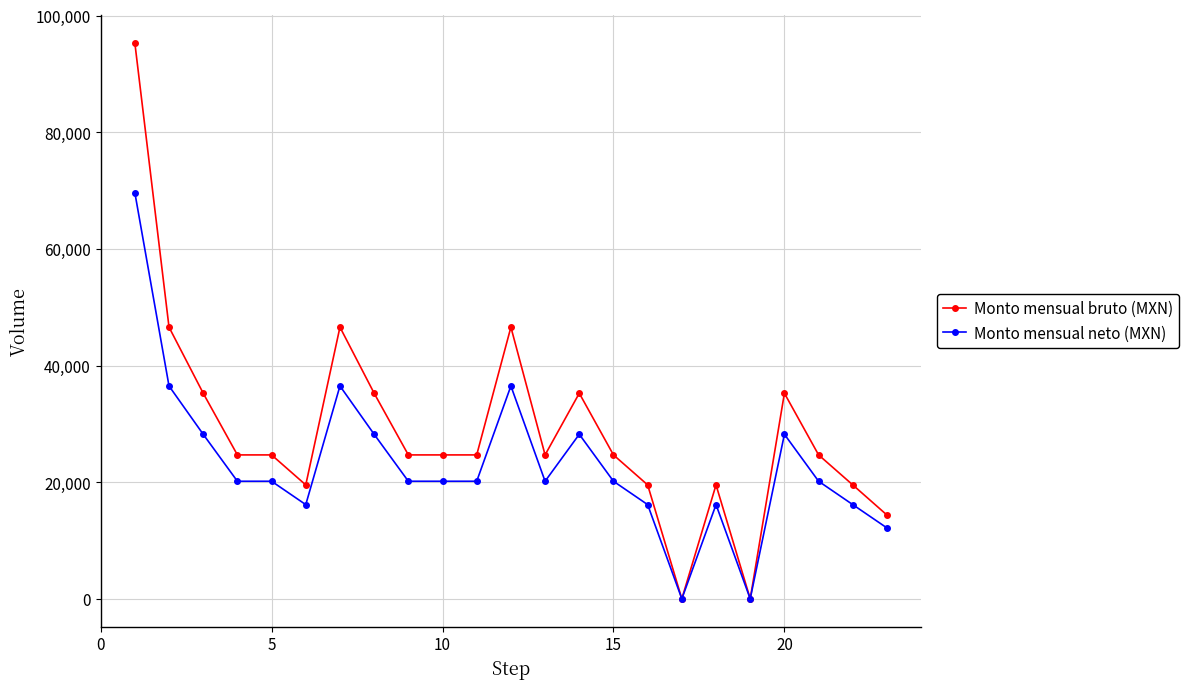

How many values in the Monto mensual neto (MXN) series are below 20158?

7